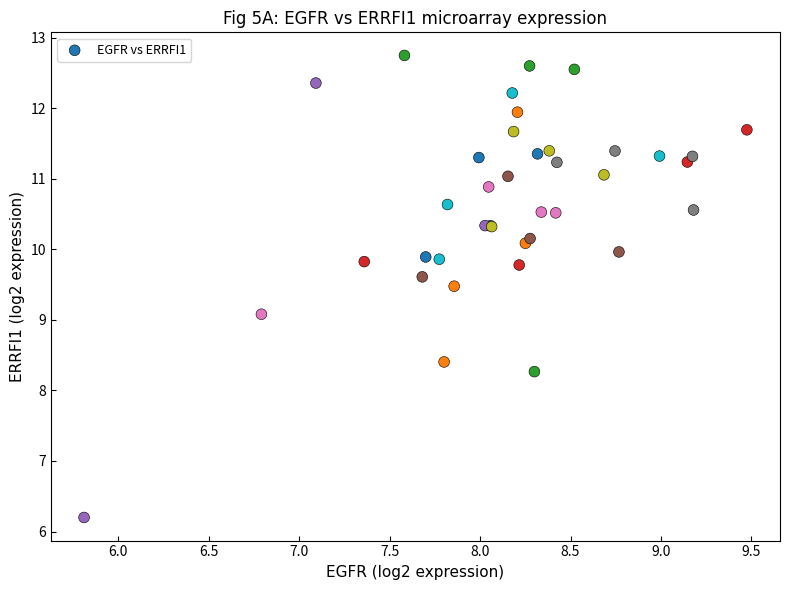

What Y value in the scatter plot is closest to 9?

9.1